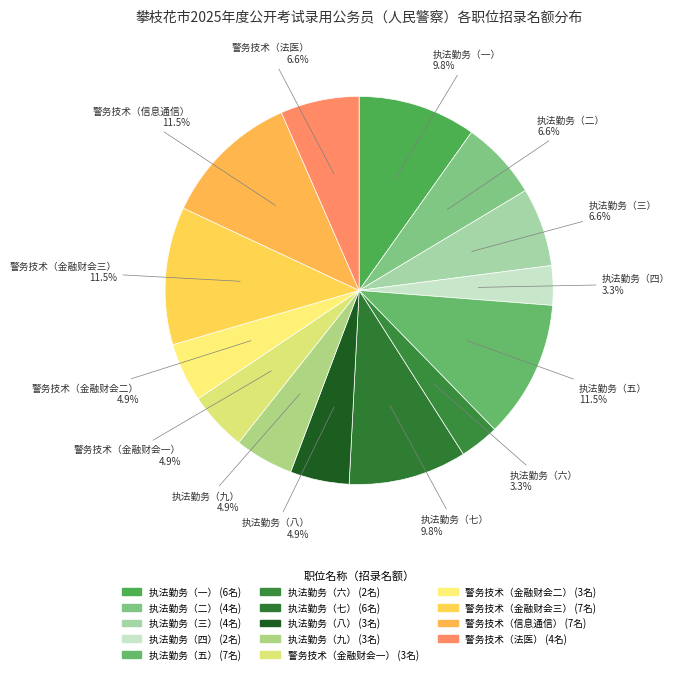

Count the number of slices in the pie.

14